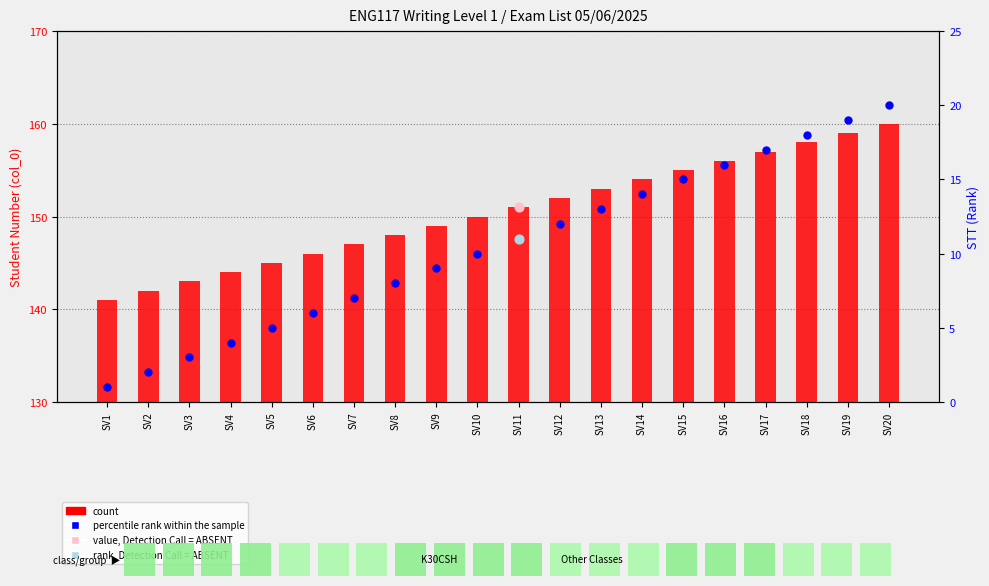

At how many categories does at least one series exceed 113?

20